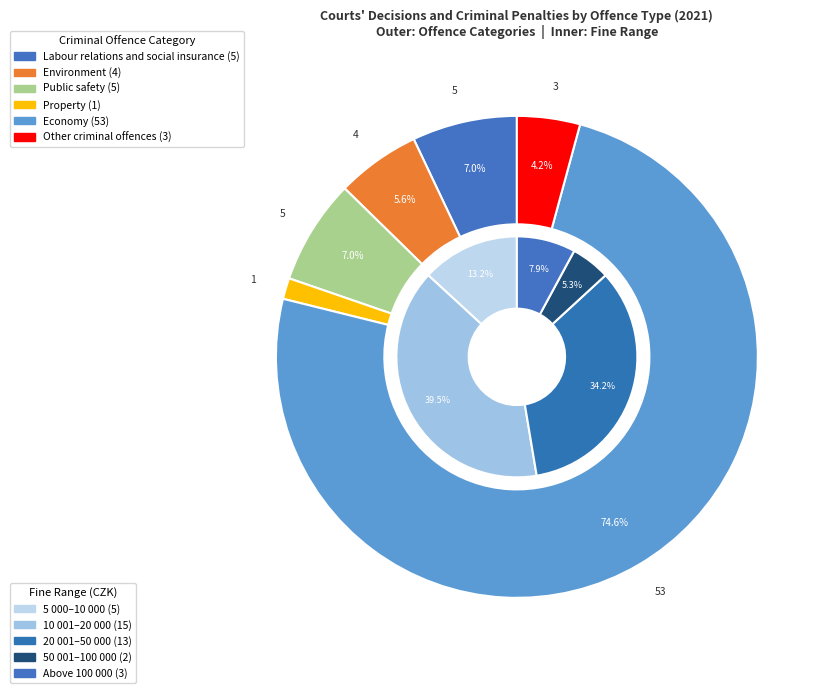

The Economy slice represents 89% of the pie. True or false?

False